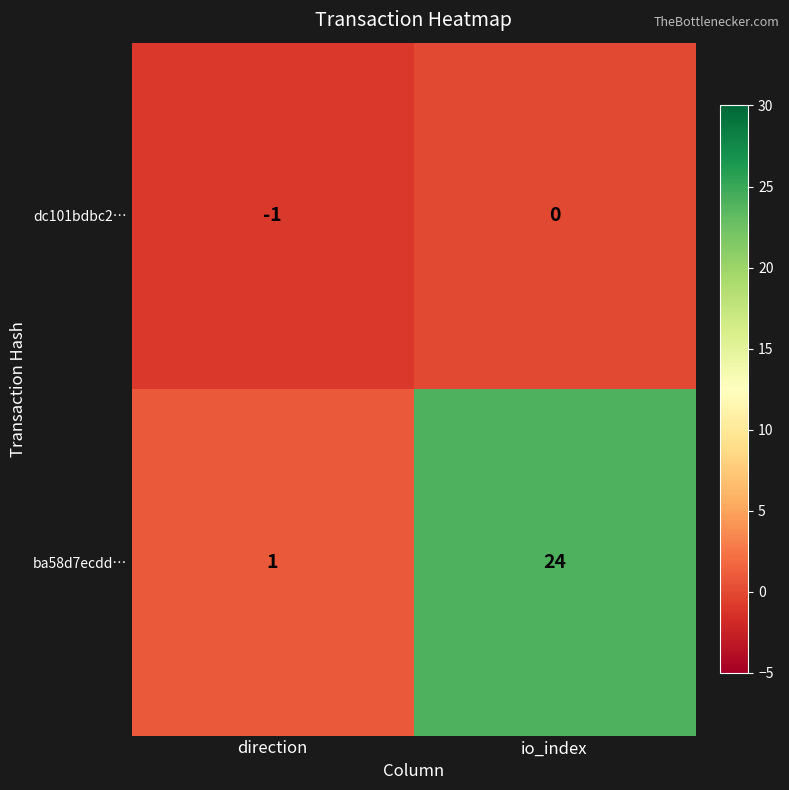

What is the difference between the maximum and minimum values in the ba58d7ecdd… series?

23